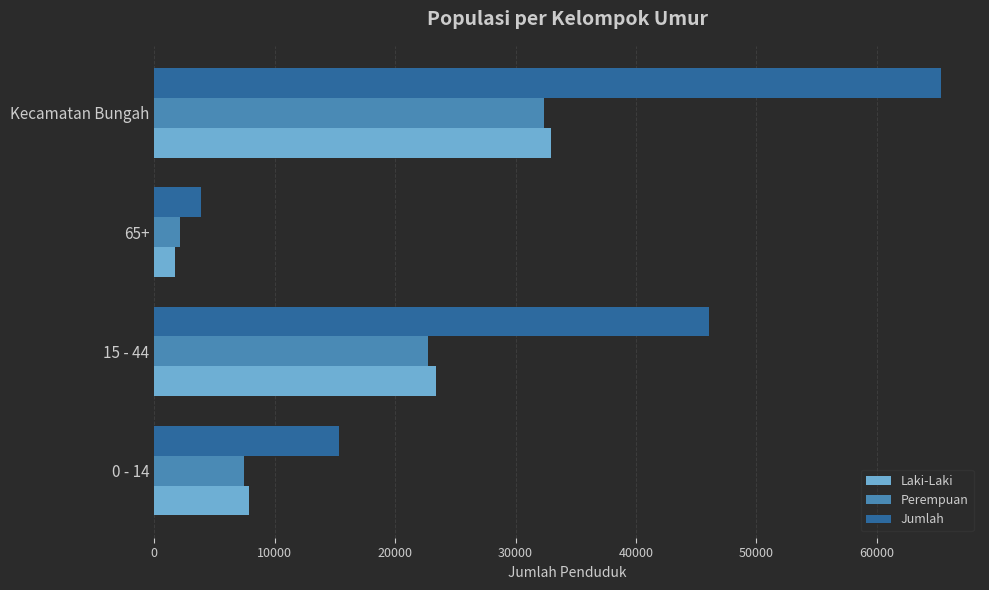

At how many categories does at least one series exceed 21369?

2